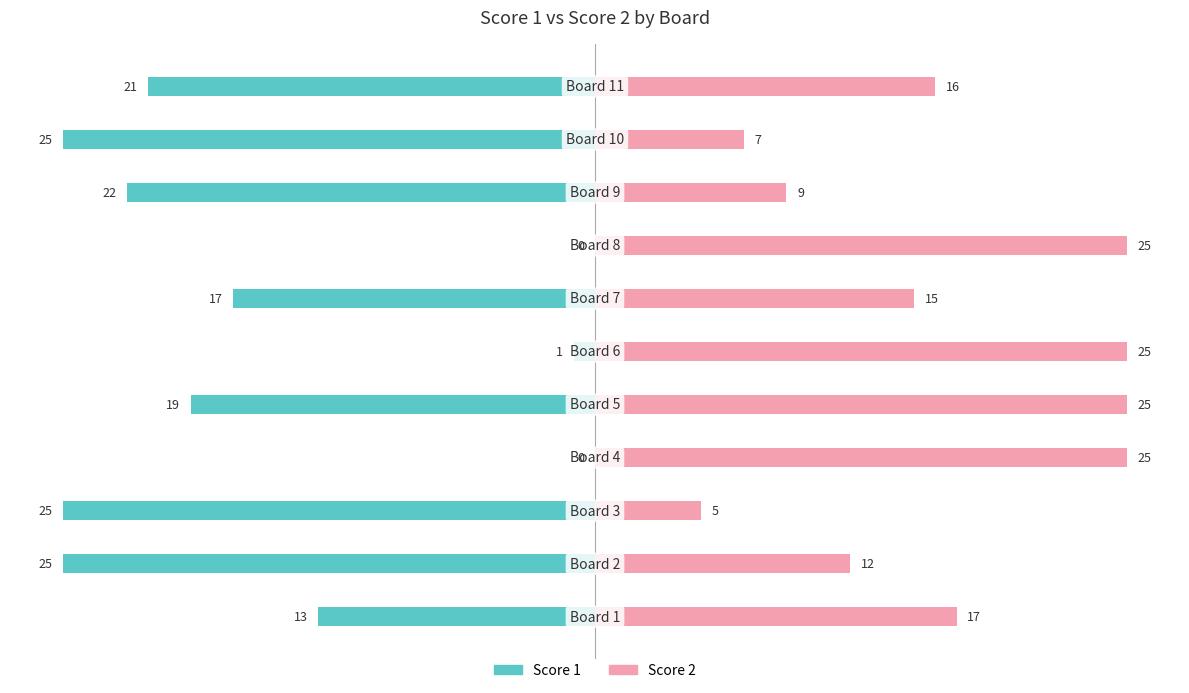

What is the sum of all Score 1 values?

-168